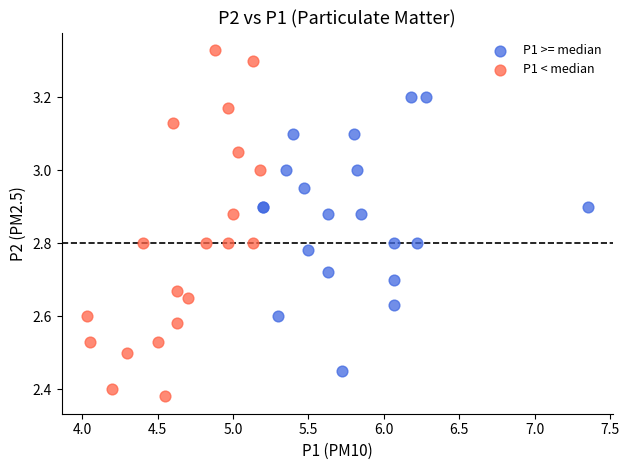

Which series has the largest Y range (max minus min)?

P1 < median